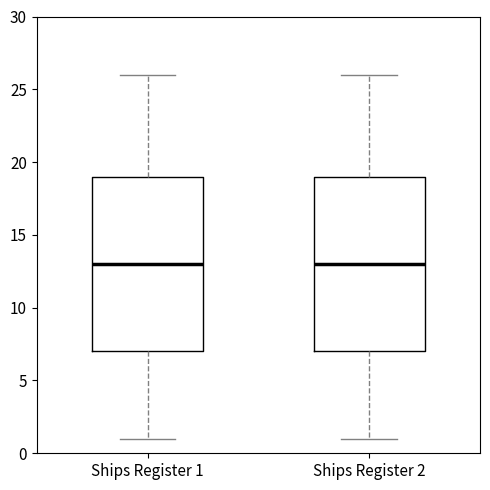

Reading left to right, transcribe this box plot: for each box, give where its median line is, the range the box spans, and where its two whiskers end, as read against the y-axis. The values are not printed on the chart, so give them approximately, as read against the axis.

Ships Register 1: median 13, box 7 to 19, whiskers 1 to 26
Ships Register 2: median 13, box 7 to 19, whiskers 1 to 26